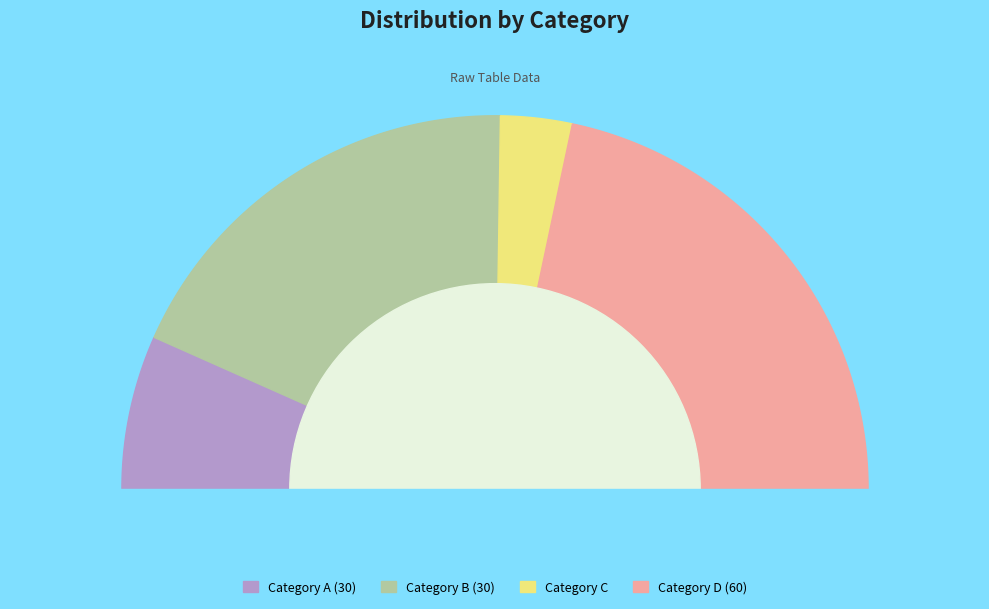

Is it true that Â´(30) is 47% of the pie?

False